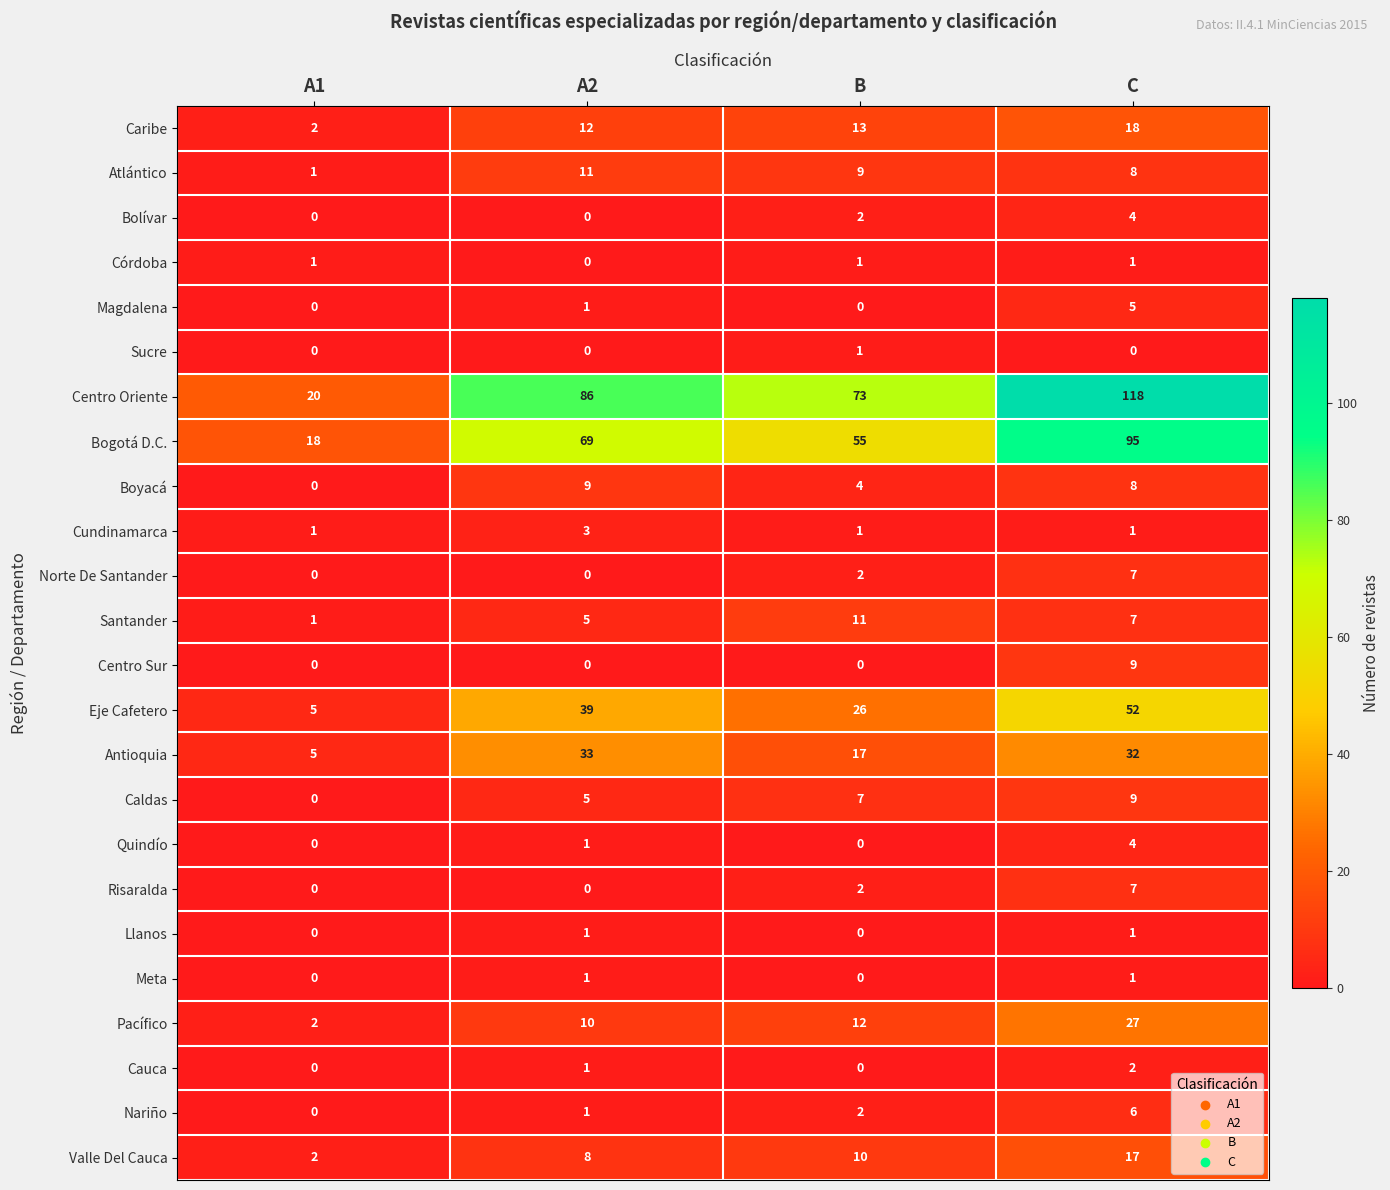

Which category has the highest value across all series?

C